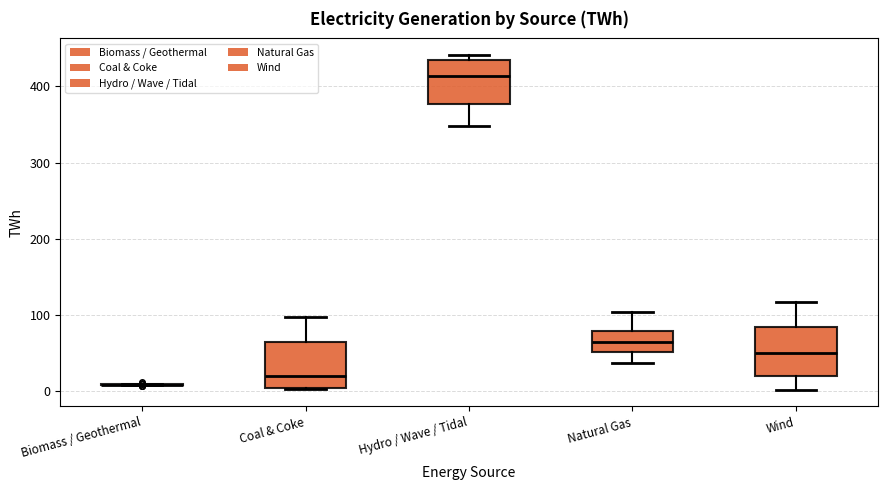

Where is the upper edge of the box for Natural Gas on the y-axis? The values are not printed on the chart, so give them approximately, as read against the axis.

80